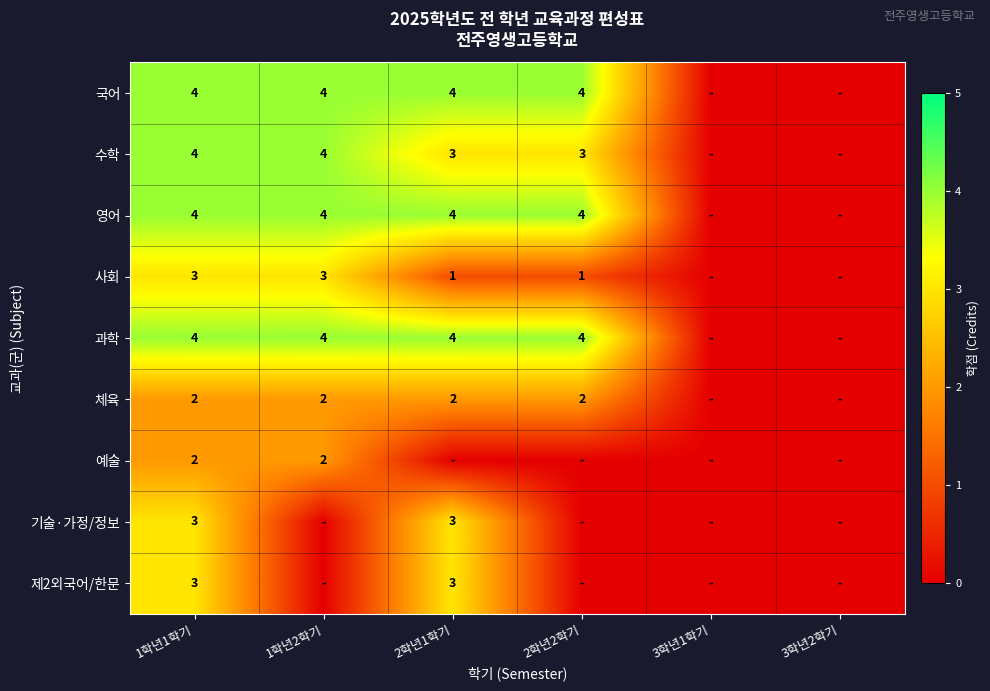

Is it true that 과학 equals 2 at 1학년1학기?

False